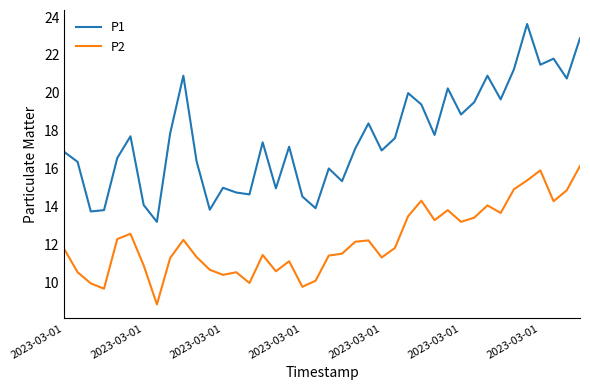

True or false: P2 and P1 cross at least once.

False